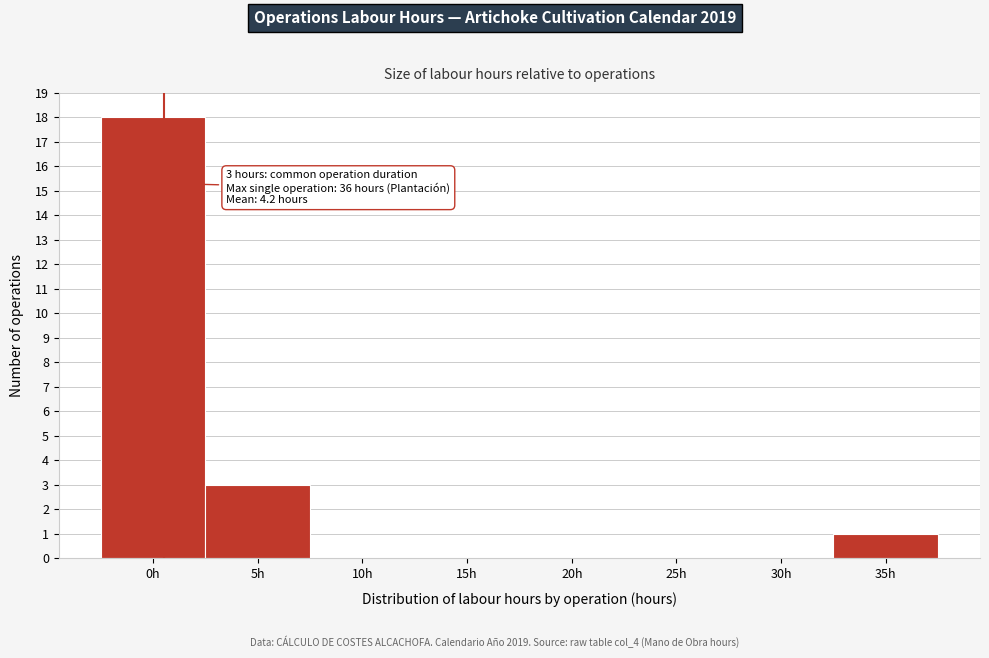

Reading left to right, what are all the values shown in this chart?

0h=18	5h=3	10h=0	15h=0	20h=0	25h=0	30h=0	35h=1